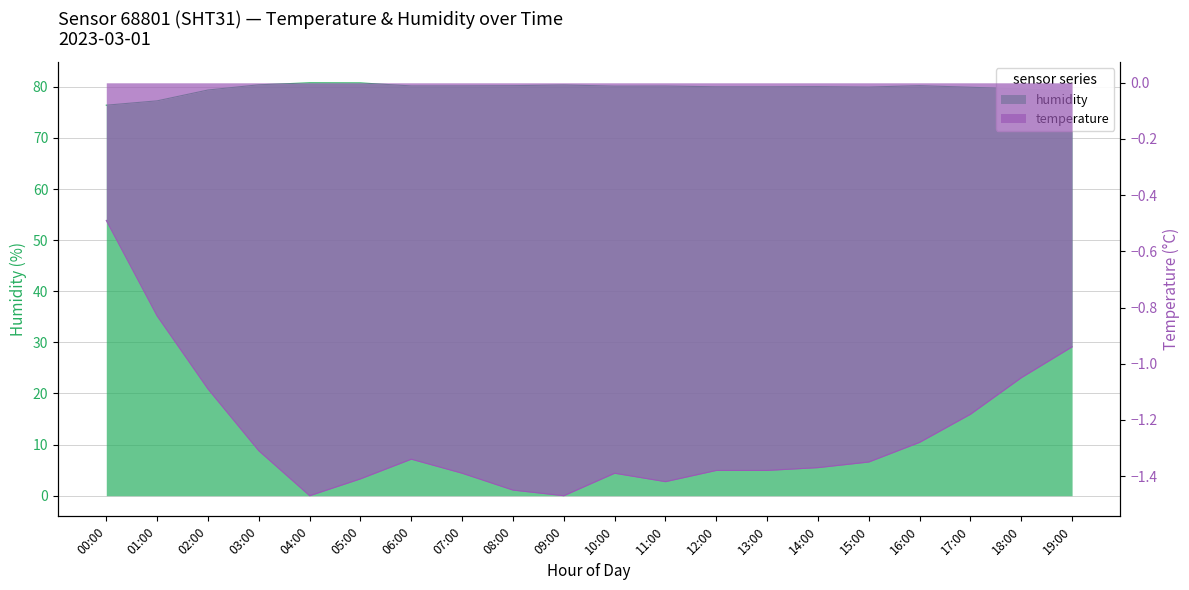

What is the sum of all humidity values?

1595.0